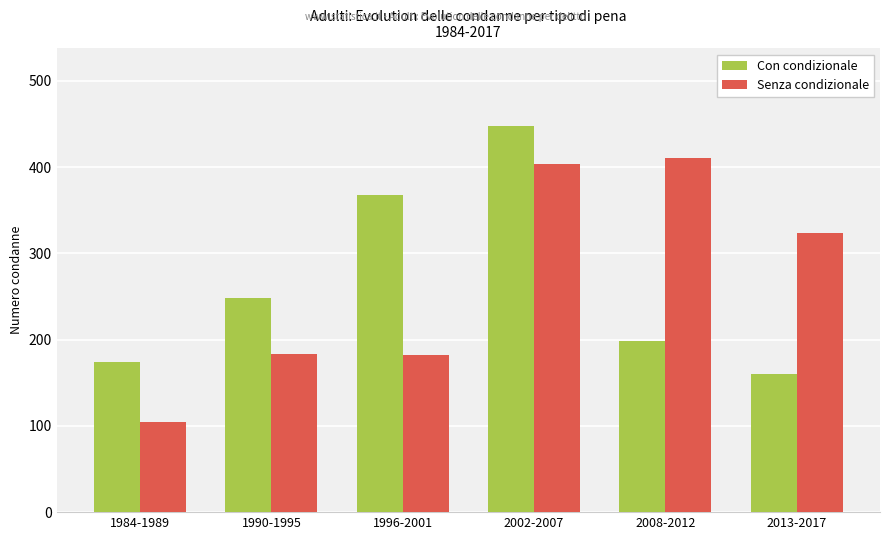

Where is Senza condizionale nearest to the value 258?

2013-2017